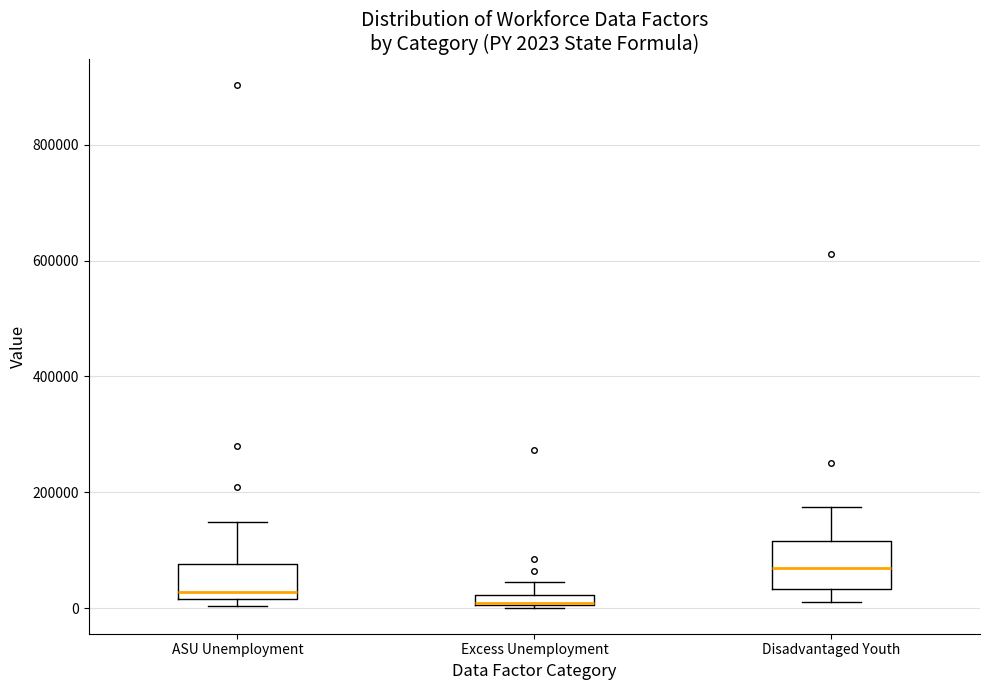

Comparing the boxes themselves (not the whiskers), which one is the tallest?

Disadvantaged Youth